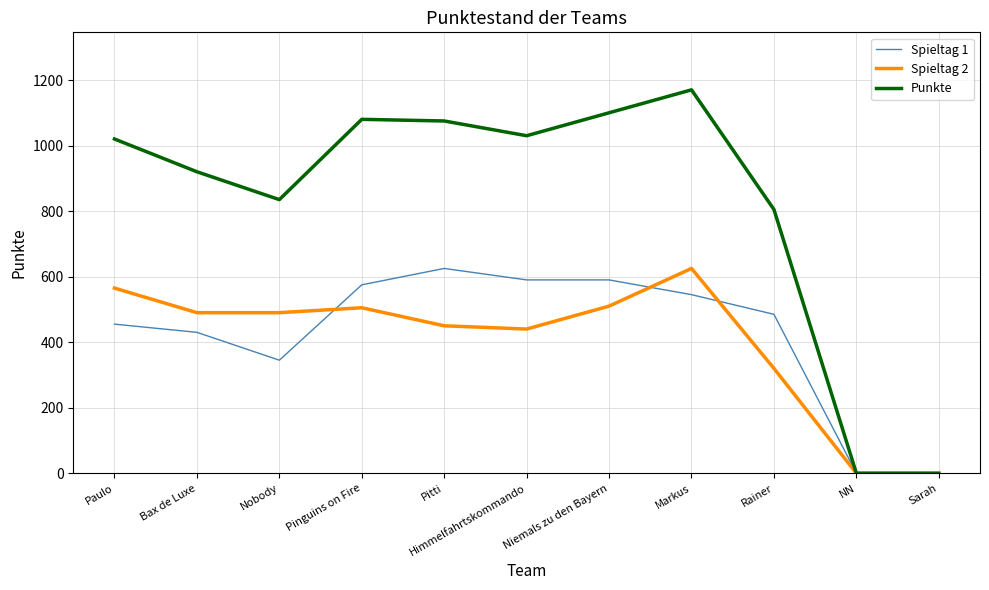

Which series has the largest total across all categories?

Punkte